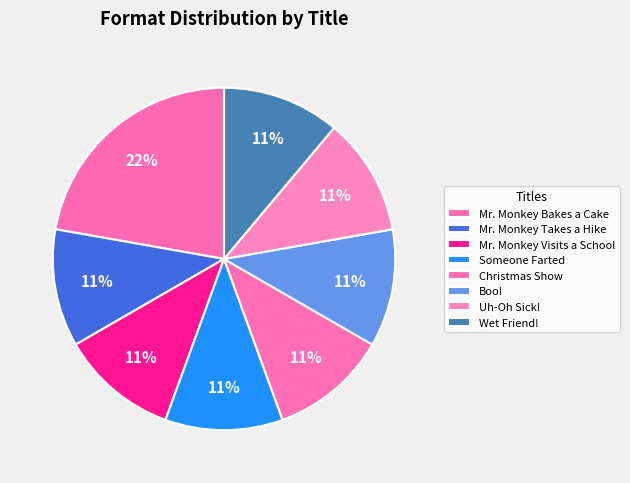

What is the smallest slice in the pie chart?

Mr. Monkey Takes a Hike